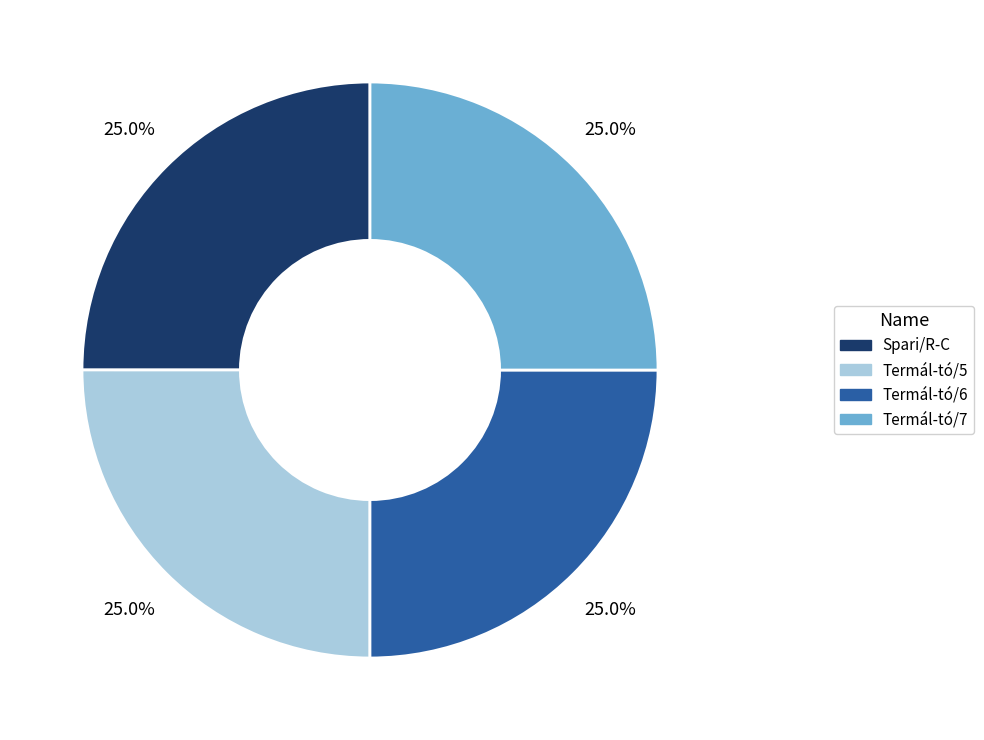

Is there any slice that represents more than half of the pie?

No